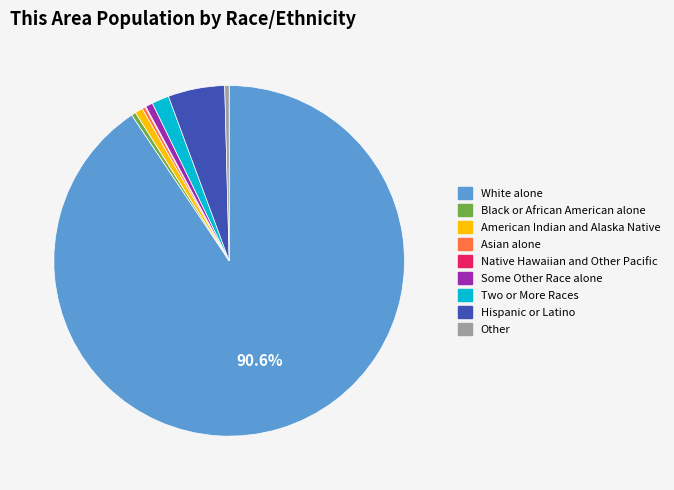

Combined, do White alone and American Indian and Alaska Native account for over 50%?

Yes